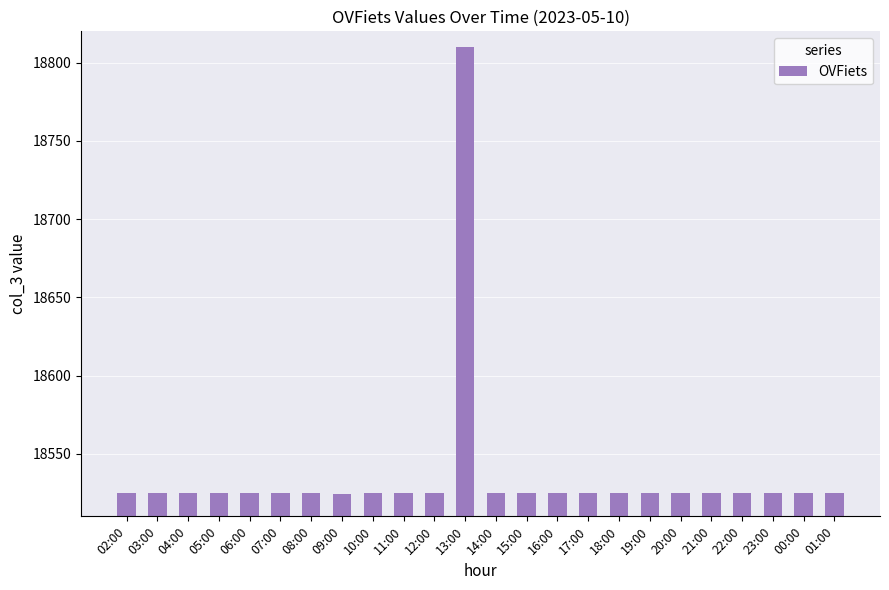

The chart shows a value of 28981 at 03:00. True or false?

False